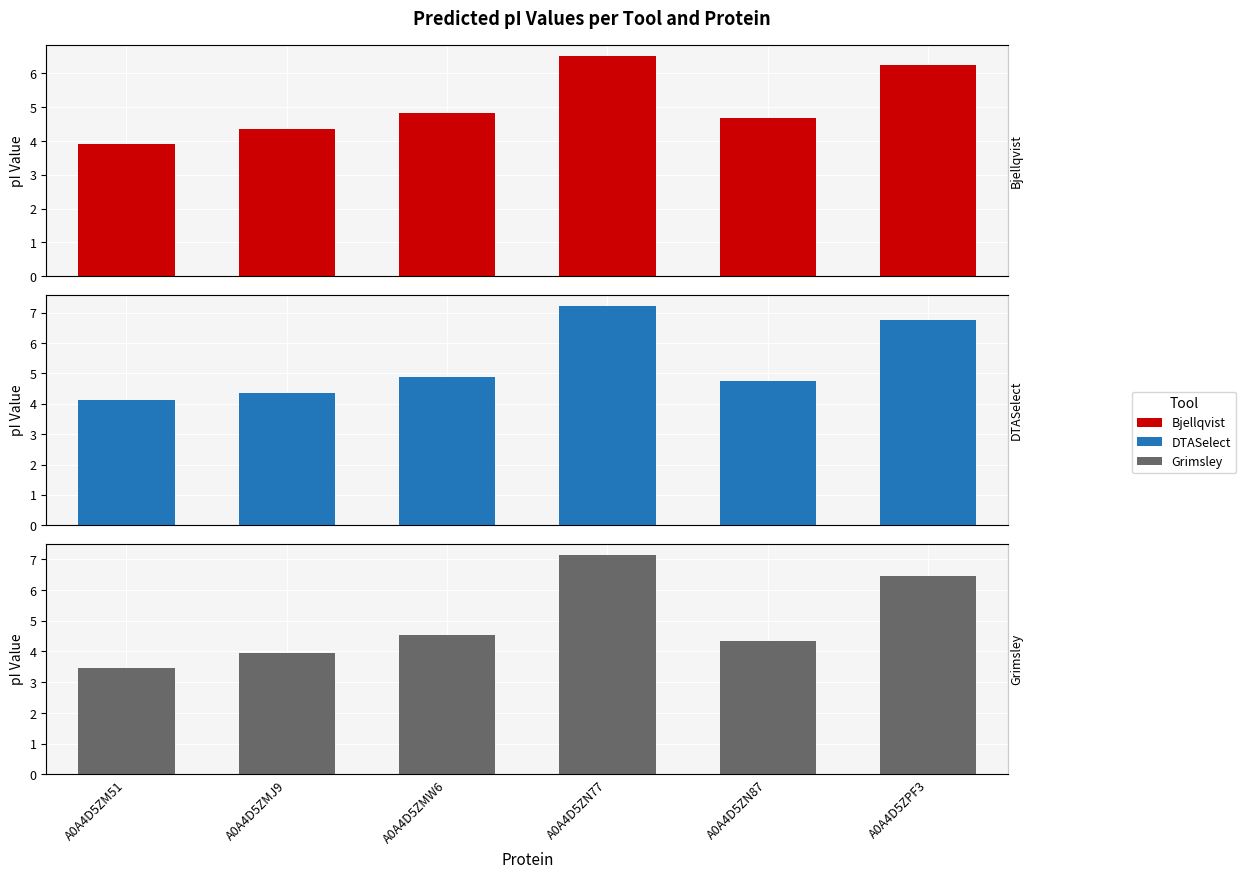

Rank the series by their maximum value, from lowest to highest.

Bjellqvist, Grimsley, DTASelect